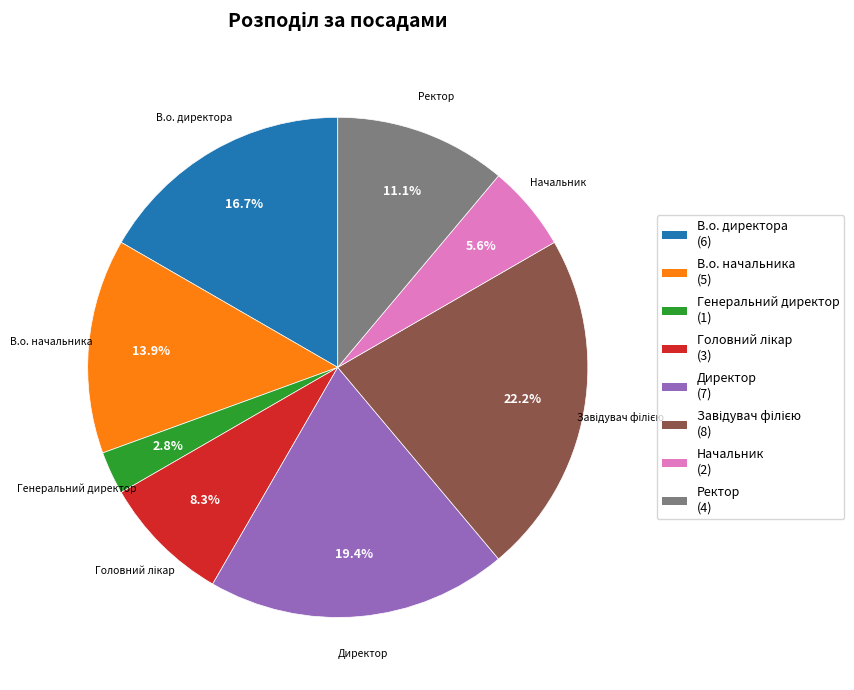

Is there a majority slice in this chart?

No